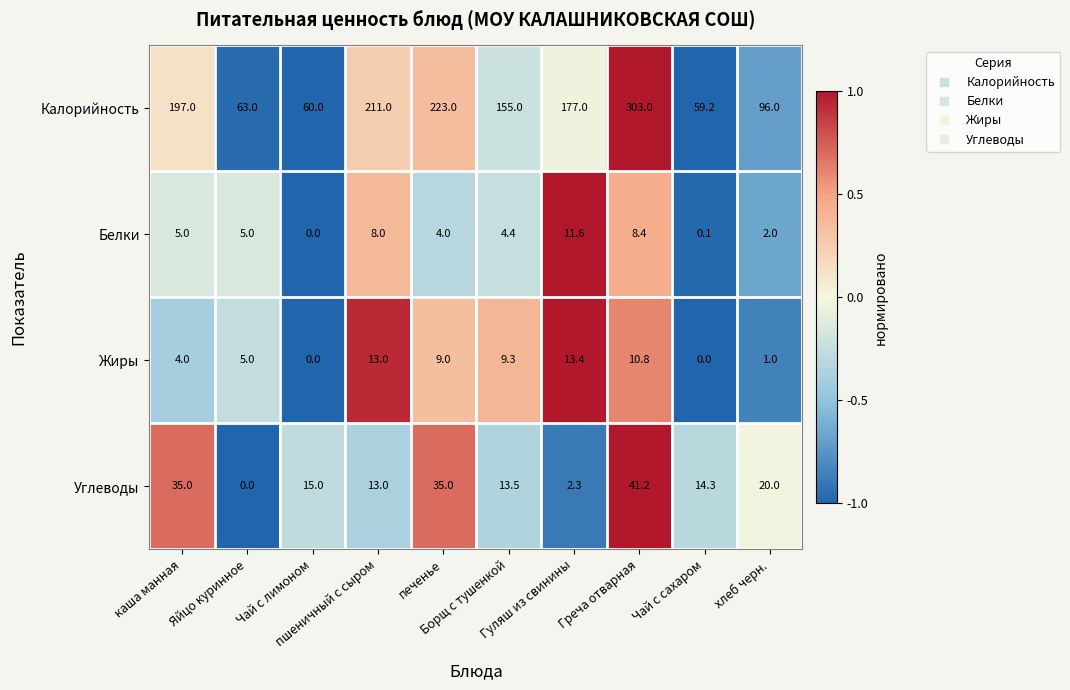

What is the minimum value for Калорийность?

59.2